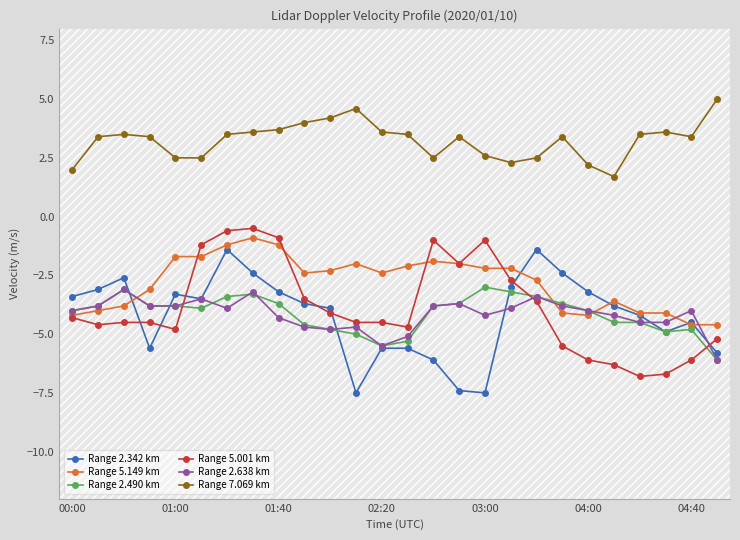

What is the lowest value of the Range 2.638 km series?

-6.1